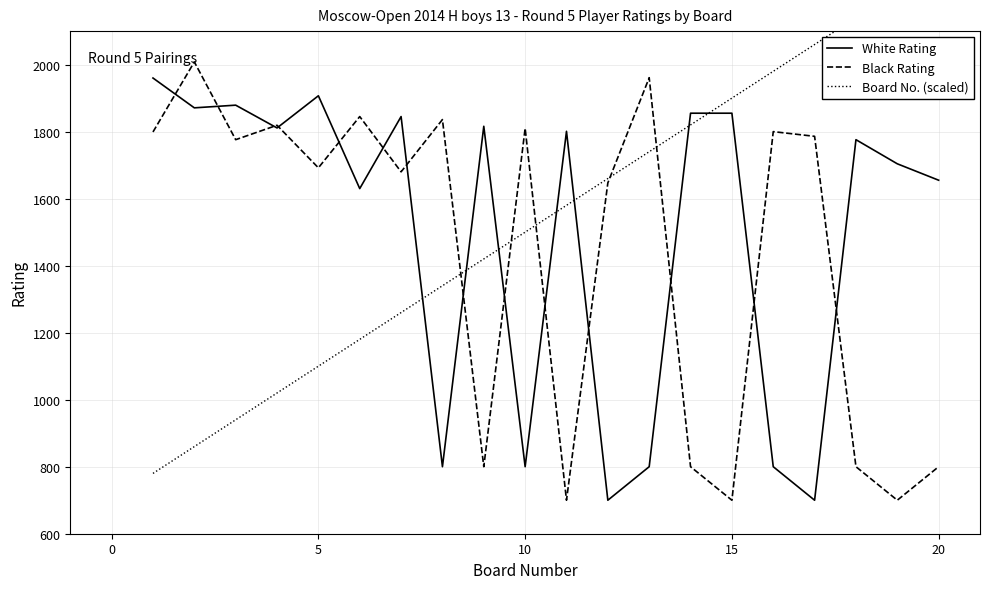

Which series has the largest range (max minus min)?

Board No. (scaled)